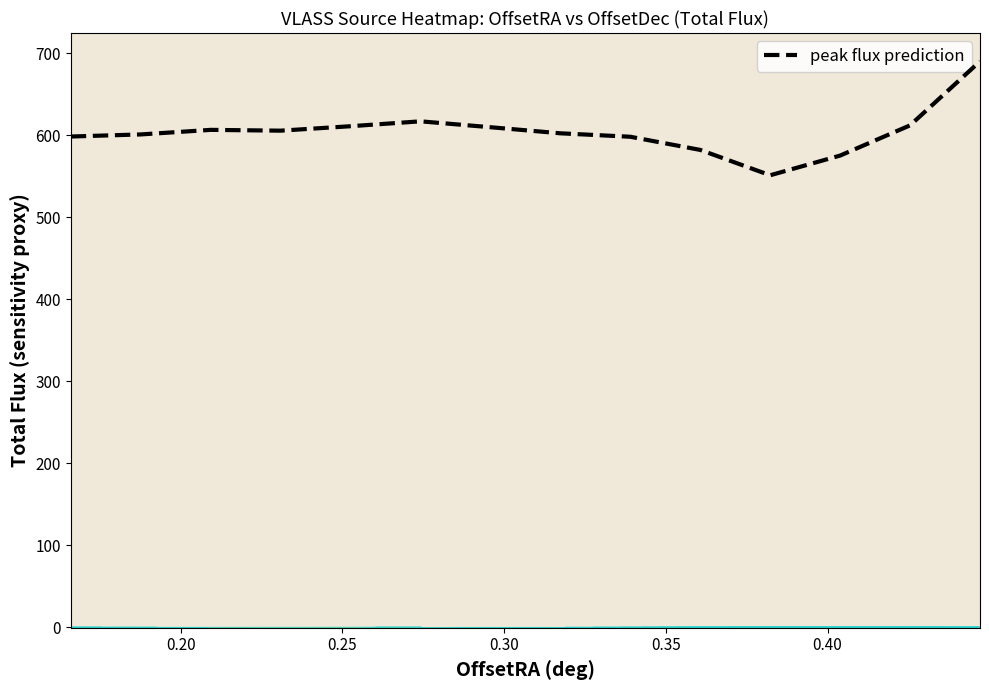

What is the maximum value for peak flux prediction?

689.9